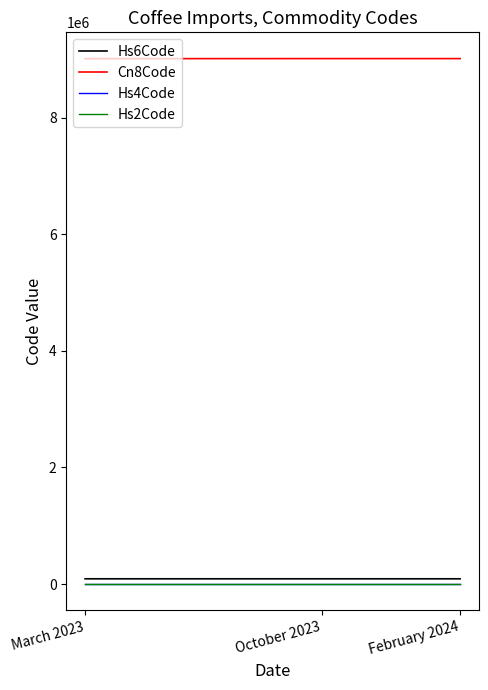

The value of Cn8Code at February 2024 is 9012100. True or false?

True